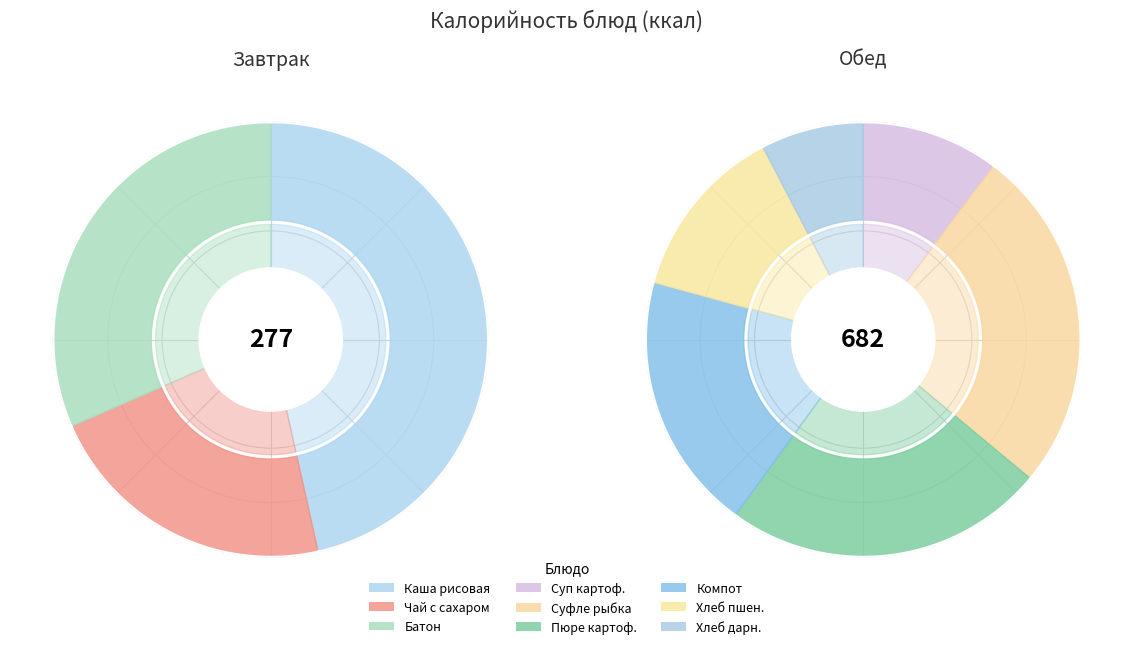

Count the number of slices in the pie.

9